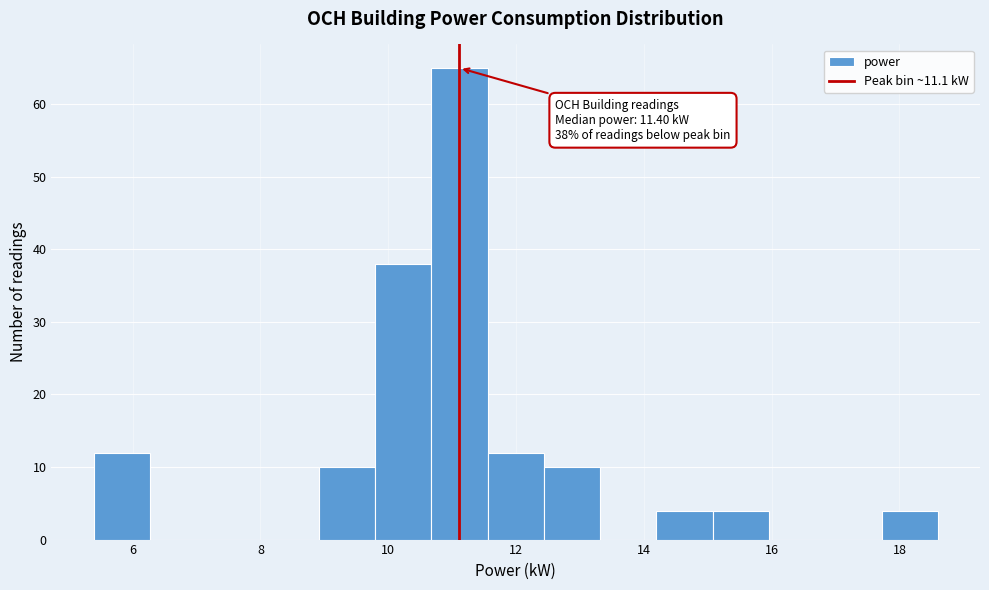

Which range on the x-axis has the tallest bar?

10.6 to 11.6